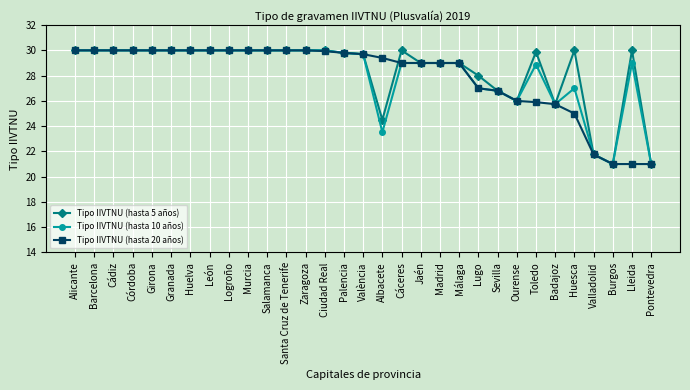

What is the difference between the maximum and second lowest values in the Tipo IIVTNU (hasta 20 años) series?

9.0